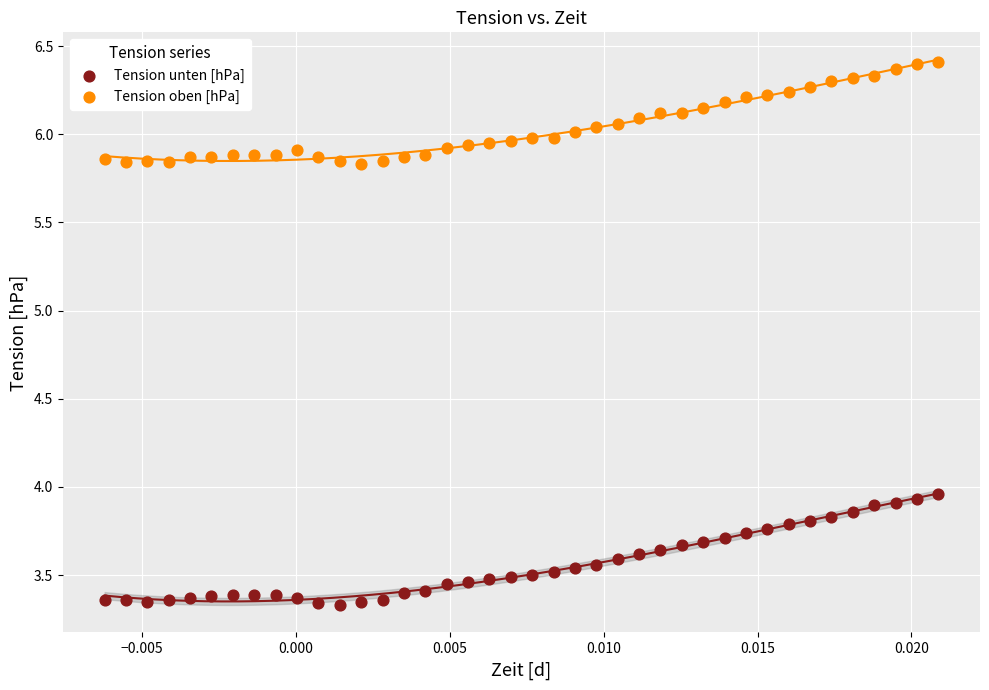

Which series contains the highest Y value?

Tension oben [hPa]